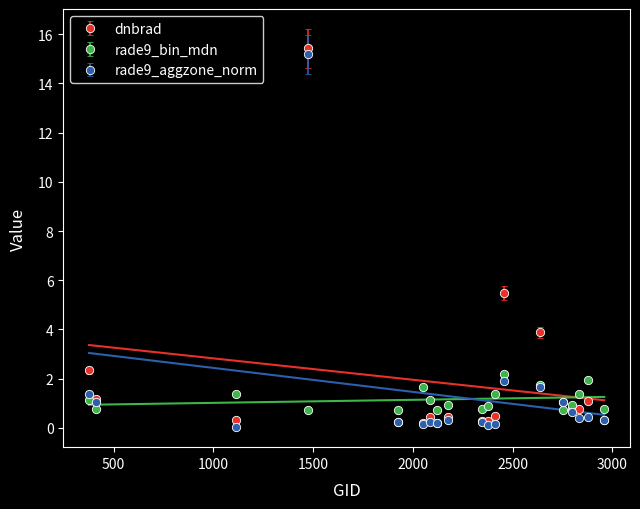

What is the maximum value for rade9_aggzone_norm?

15.2